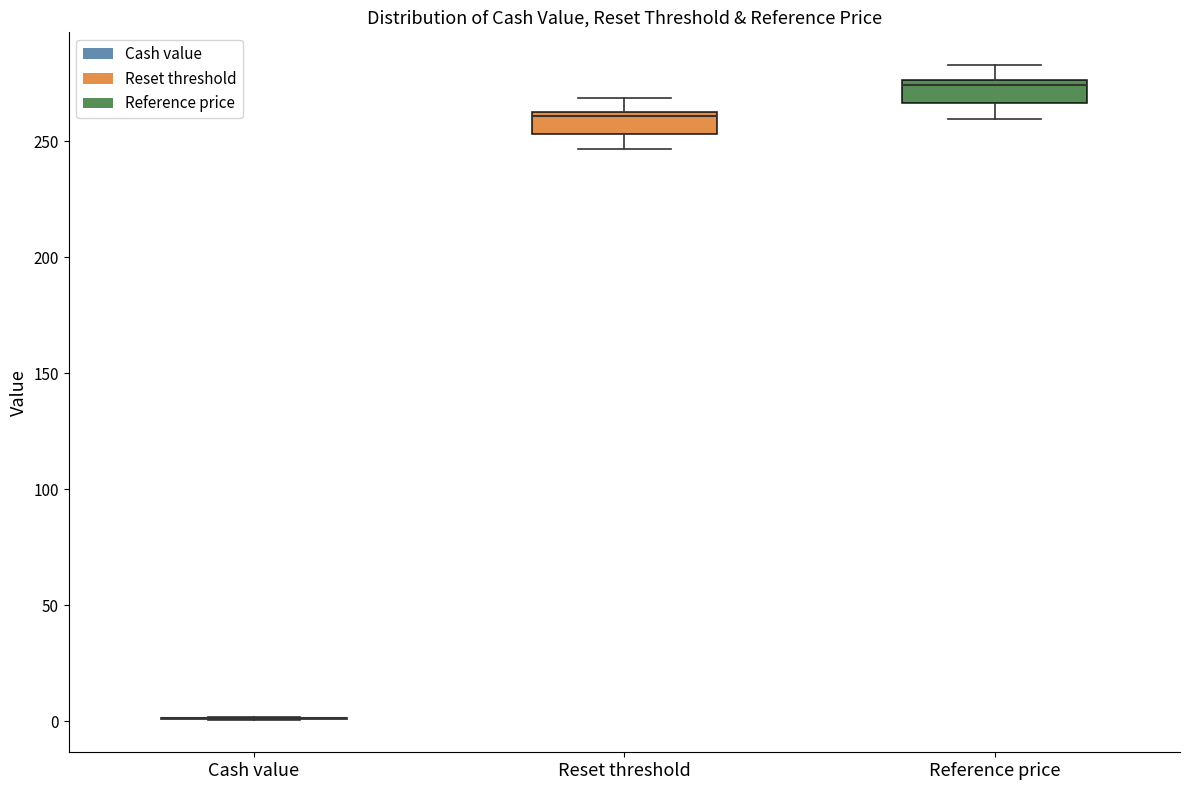

Reading left to right, read every box against the y-axis: the position of its median line, the range the box covers, and the ends of its whiskers. The values are not printed on the chart, so give them approximately, as read against the axis.

Cash value: box collapsed to a line at 0, whiskers 0 to 0
Reset threshold: median 260 (just below the box's upper edge), box 255 to 260, whiskers 245 to 270
Reference price: median 275 (just below the box's upper edge), box 265 to 275, whiskers 260 to 285